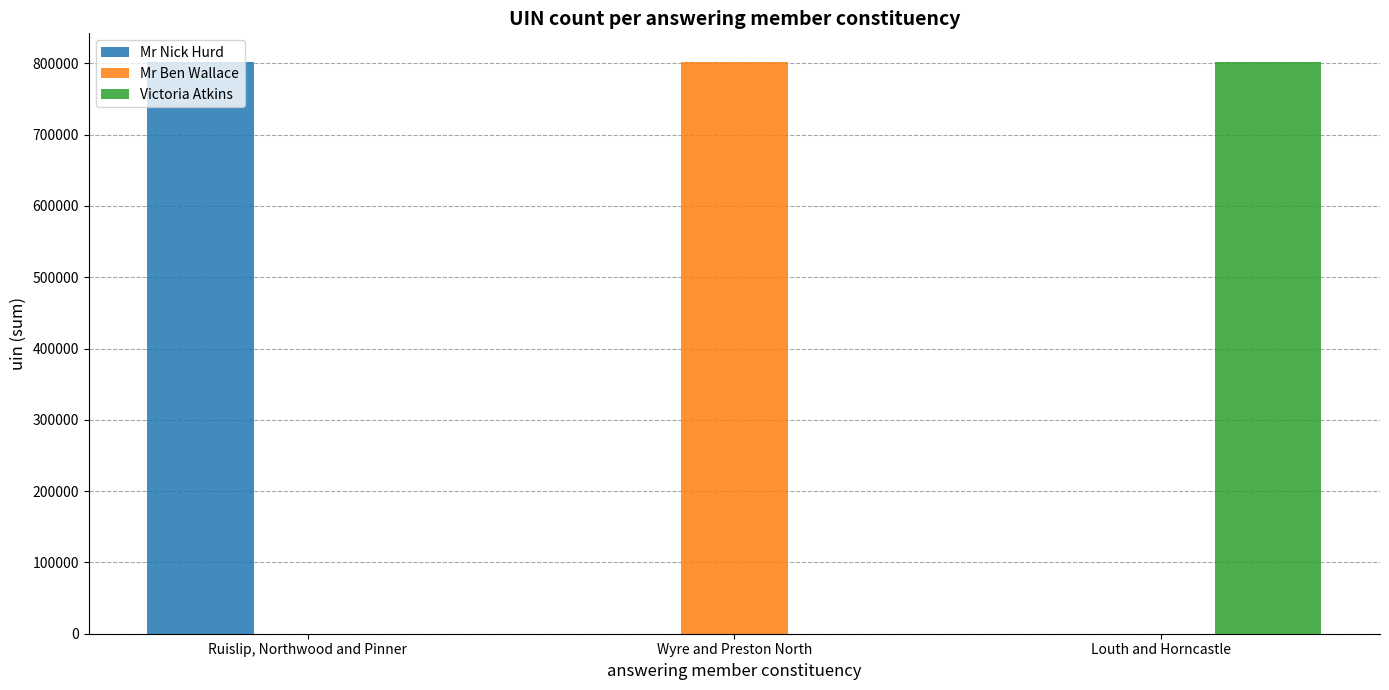

At which label does Victoria Atkins reach its peak?

Louth and Horncastle